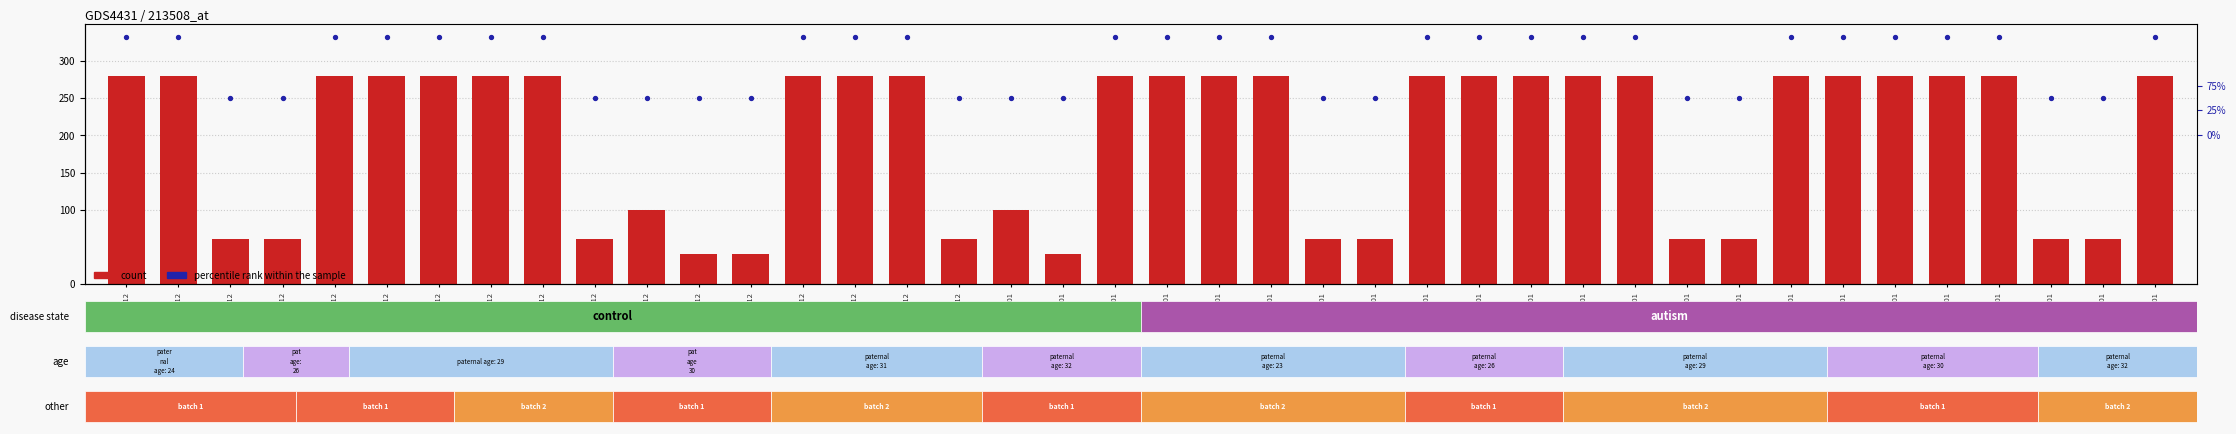

Which series has the largest total across all categories?

percentile rank within the sample